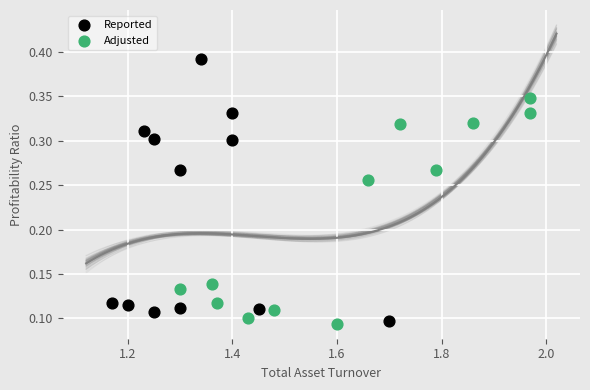

Which series has the largest Y range (max minus min)?

Reported